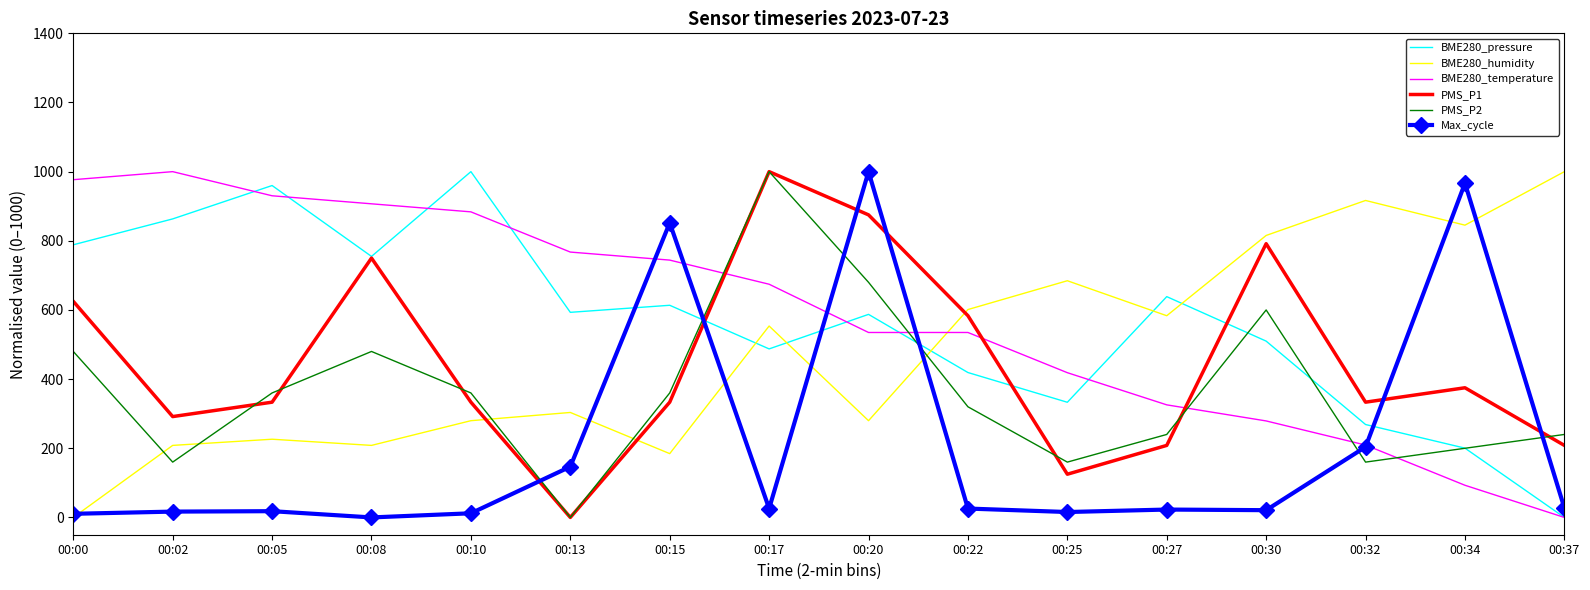

In BME280_pressure, how many points are lower than both neighbors (excluding endpoints)?

4